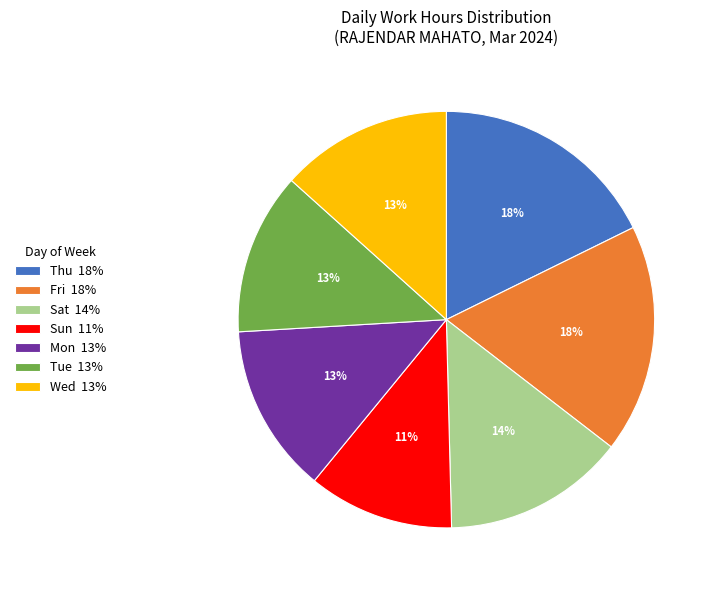

Which category has the smallest portion of the pie?

Sun 11%